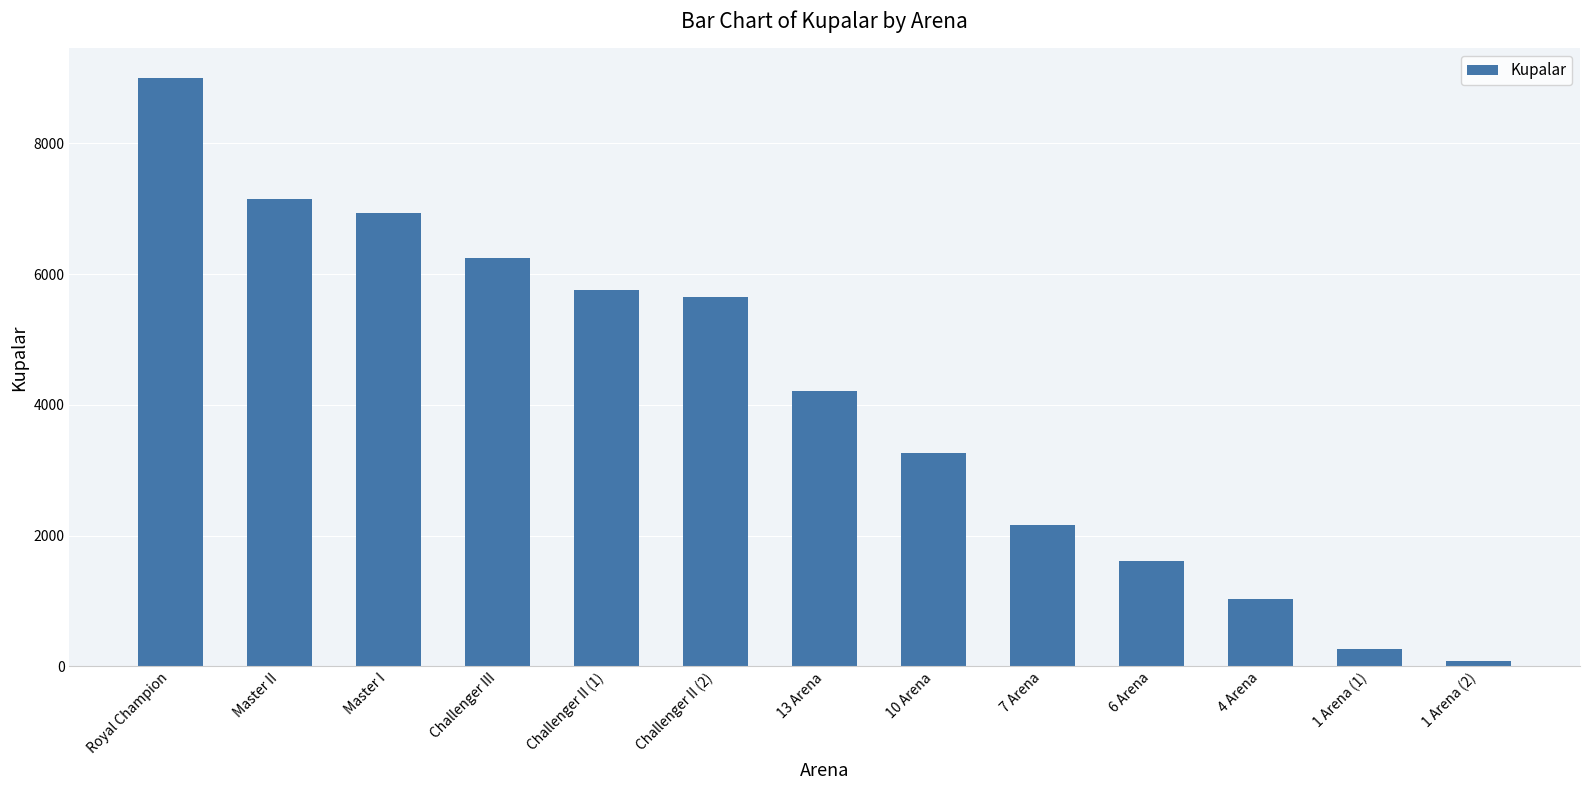

Between 7 Arena and 10 Arena, which is larger?

10 Arena